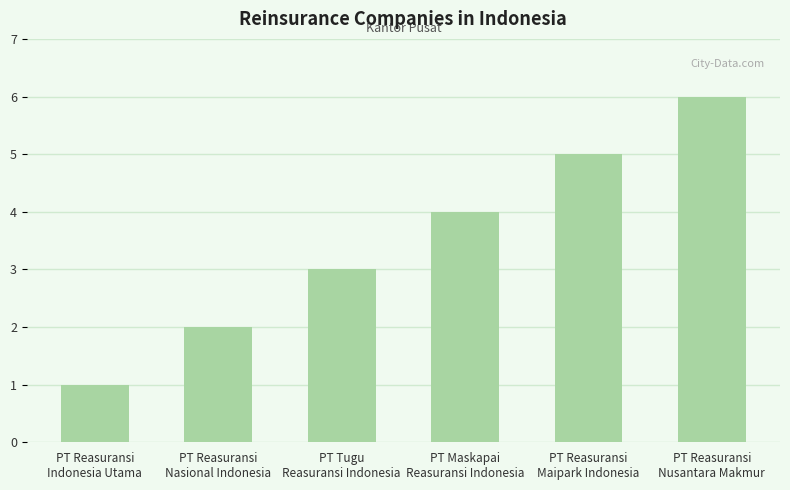

At which label is the value closest to 3?

PT Tugu
Reasuransi Indonesia